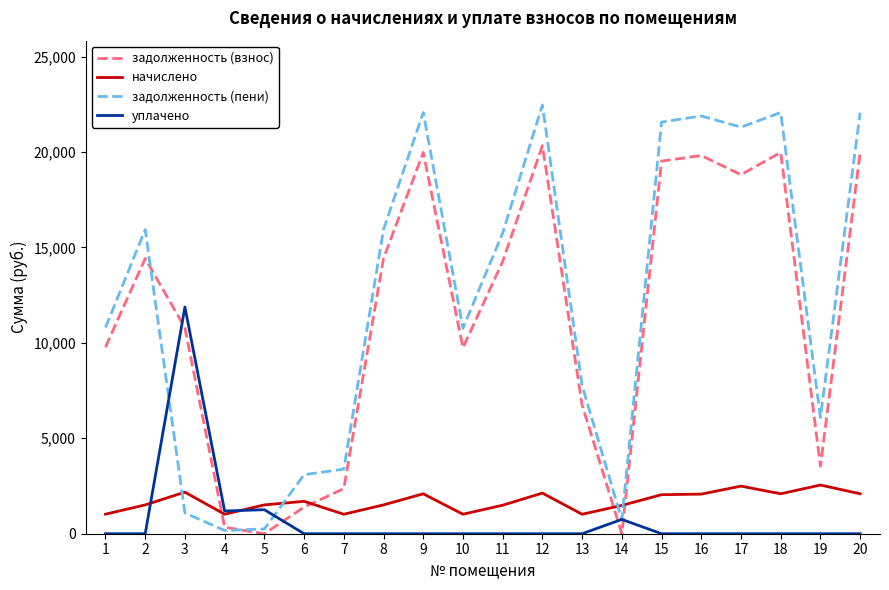

The задолженность (взнос) series shows 19977.7 at 18. True or false?

True